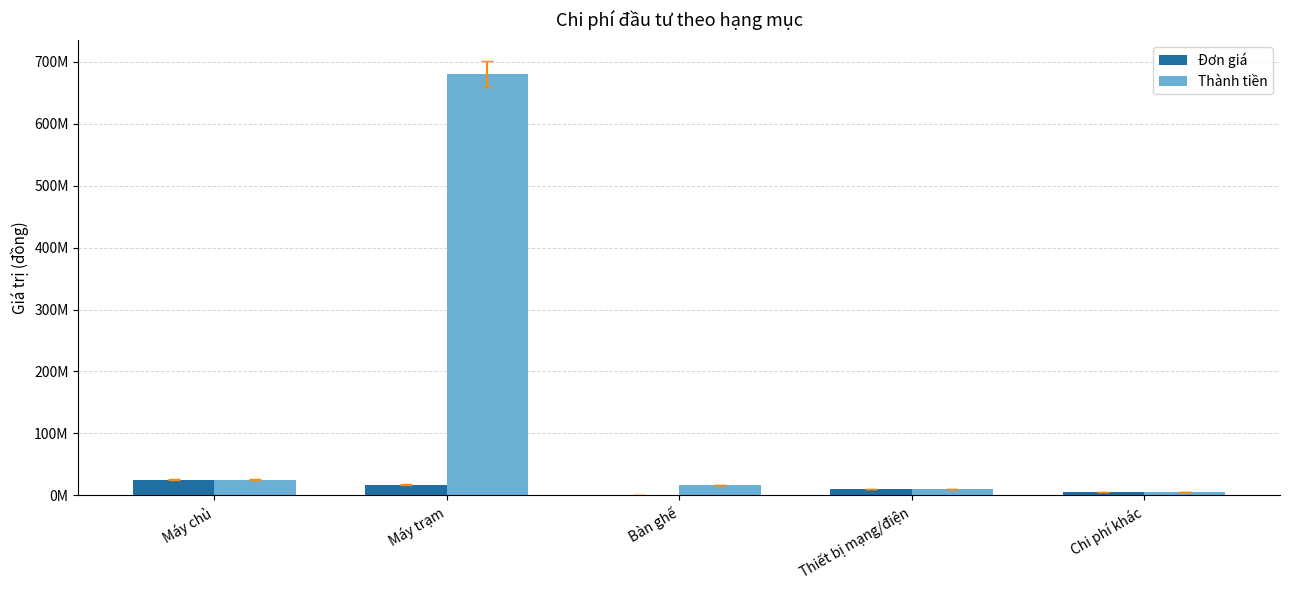

What is the total value across all series at Thiết bị mạng/điện?

20000000